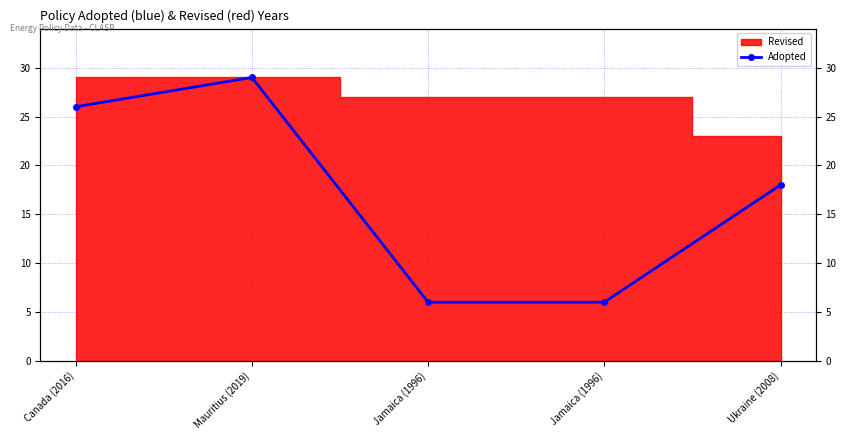

Which label corresponds to the largest value in the chart?

Mauritius (2019)